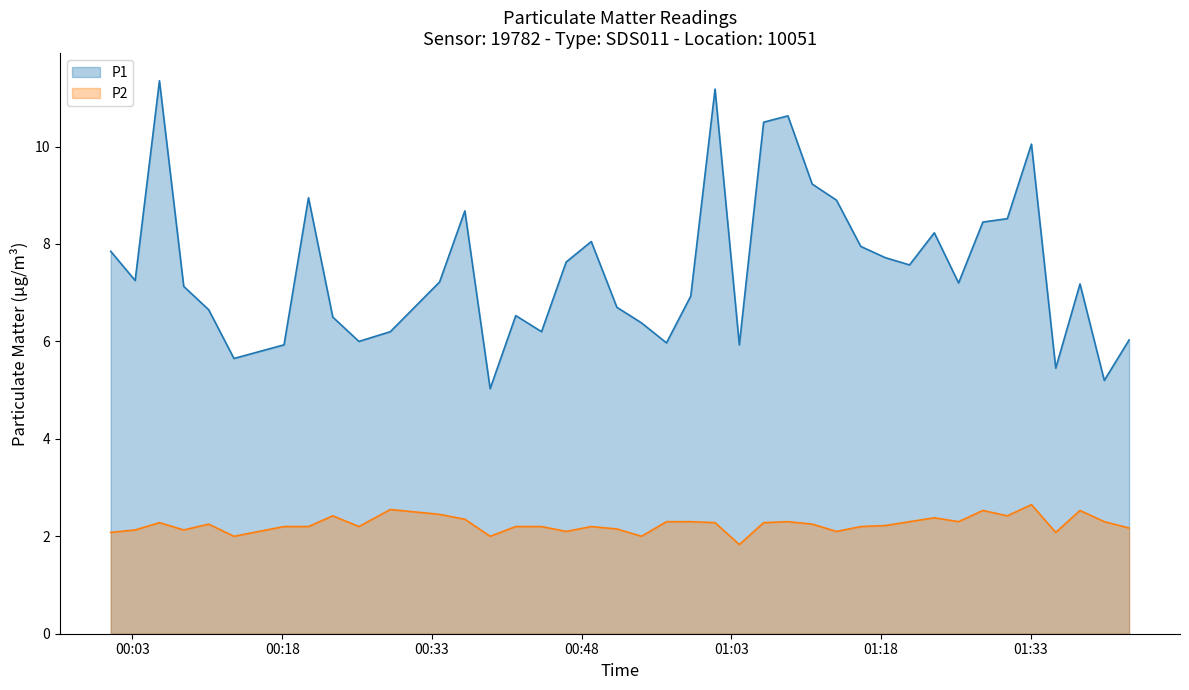

What is the value of the P2 line point at the 20th from the left?

2.0